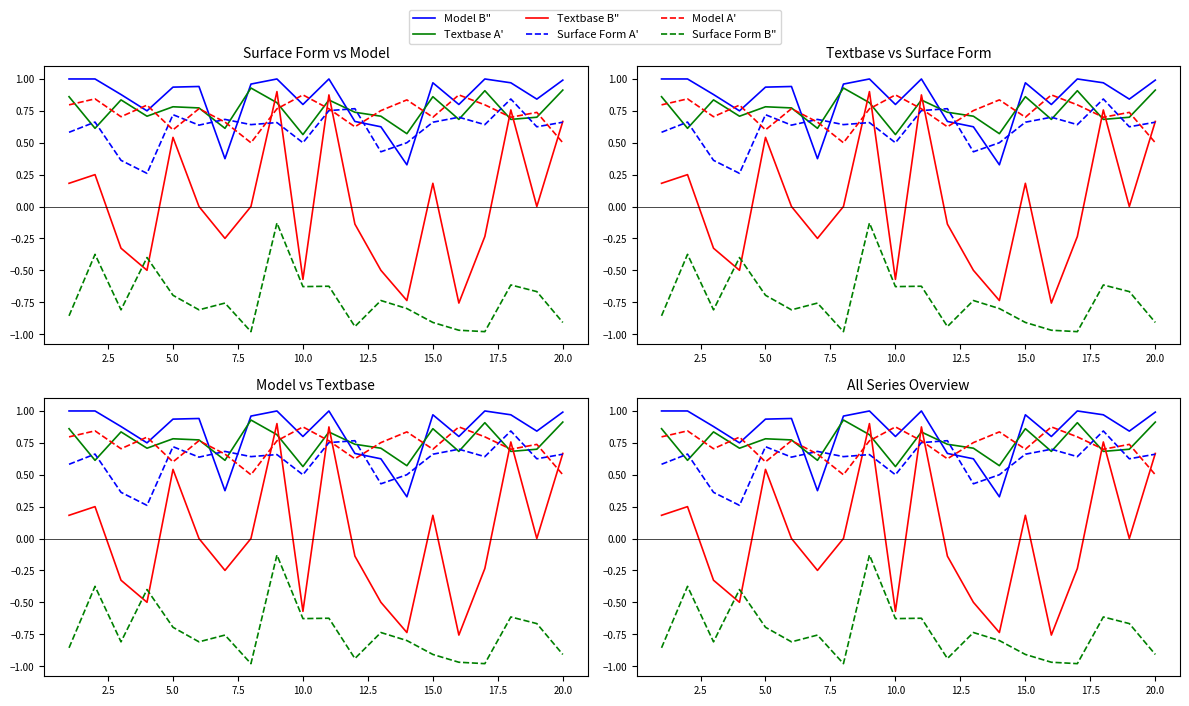

True or false: Model B" and Textbase A' intersect in this chart.

True